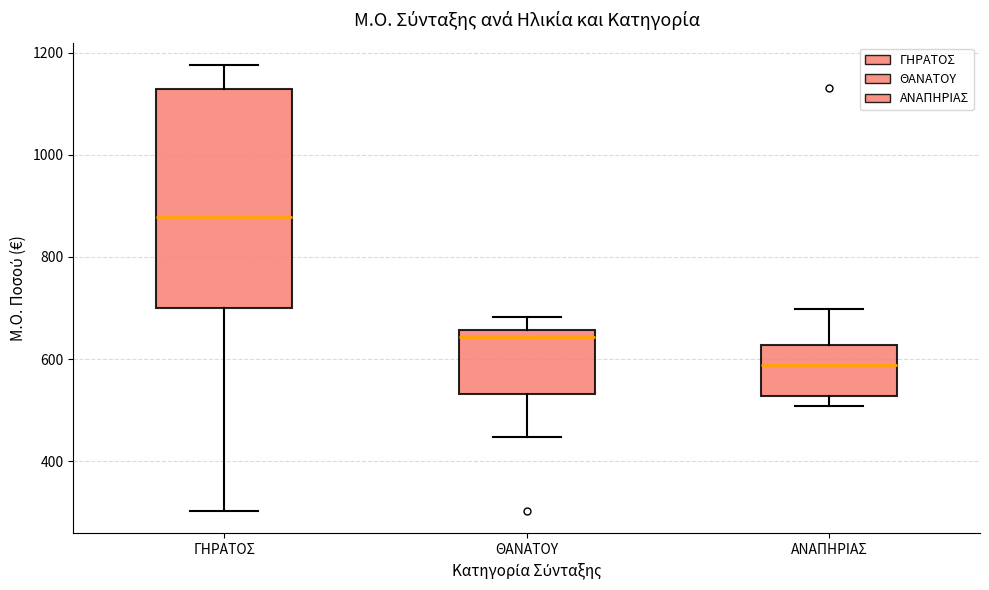

Which box has the highest median line?

ΓΗΡΑΤΟΣ